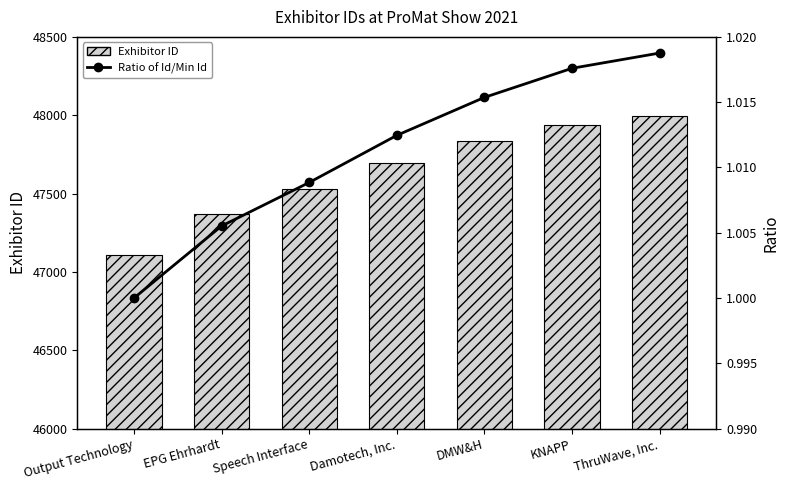

What is the sum of the Exhibitor ID values at ThruWave, Inc. and Speech Interface?

95523.0